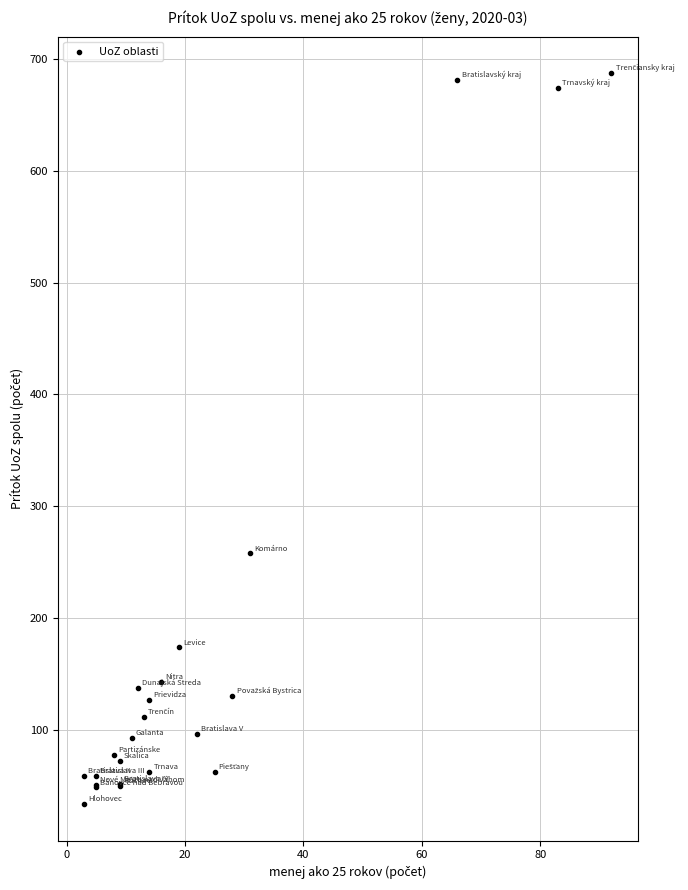

What Y value in the scatter plot is closest to 360?

258